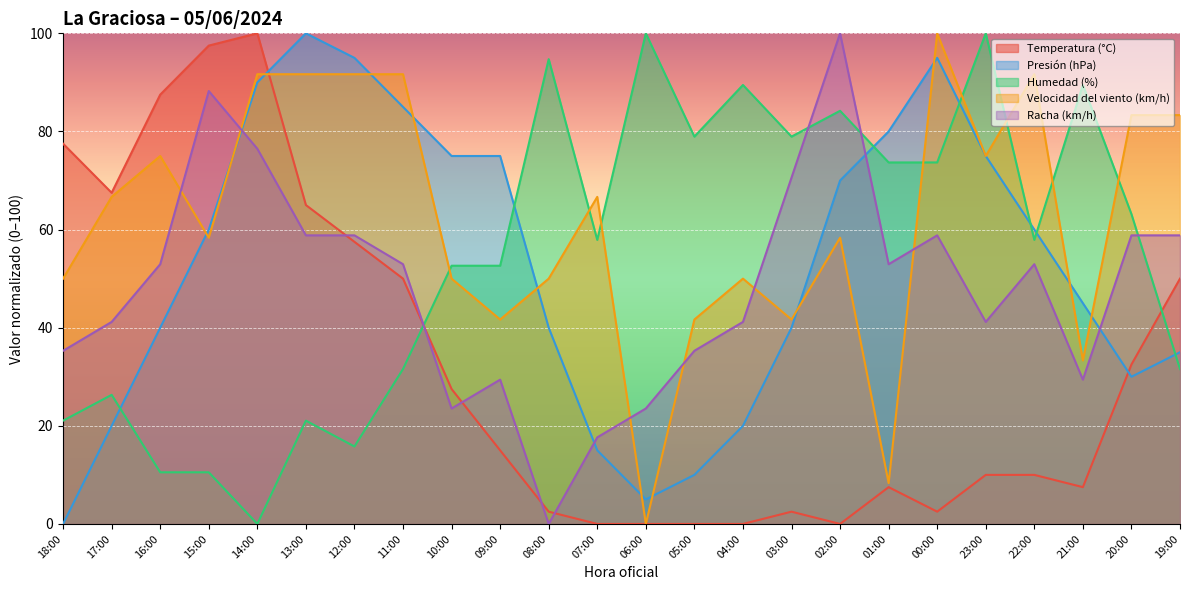

What is the sum of the Presión (hPa) values at 19:00 and 10:00?

110.0